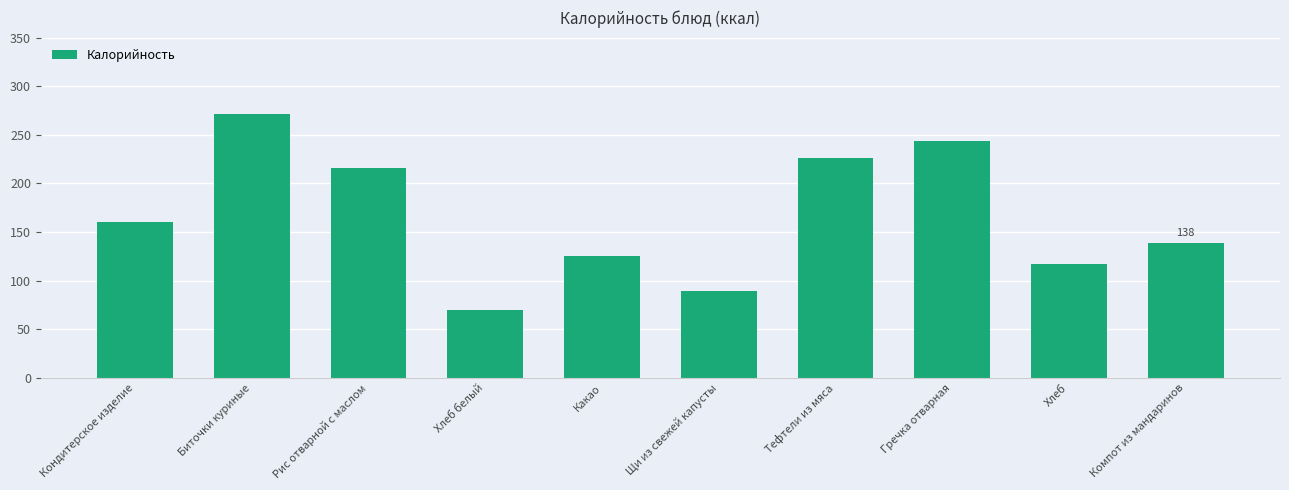

What is the greatest value displayed?

271.6